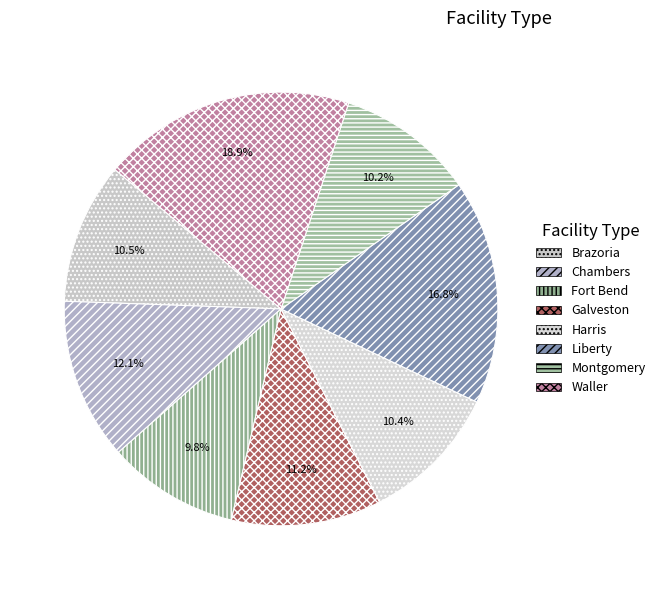

To the nearest percent, what is the difference between the largest and smallest slice percentages?

9%